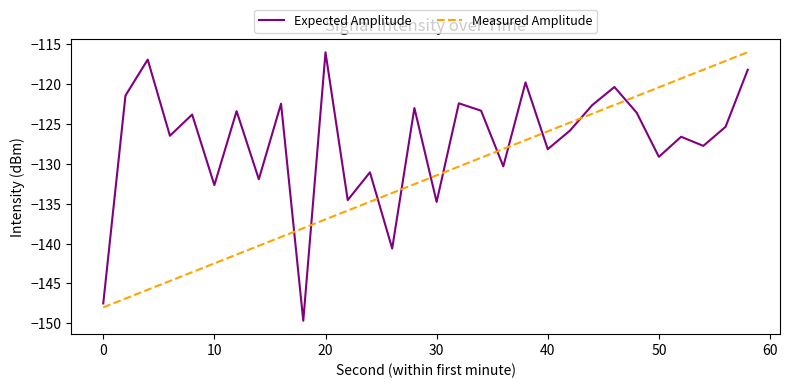

What is the highest value of the Measured Amplitude series?

-116.0